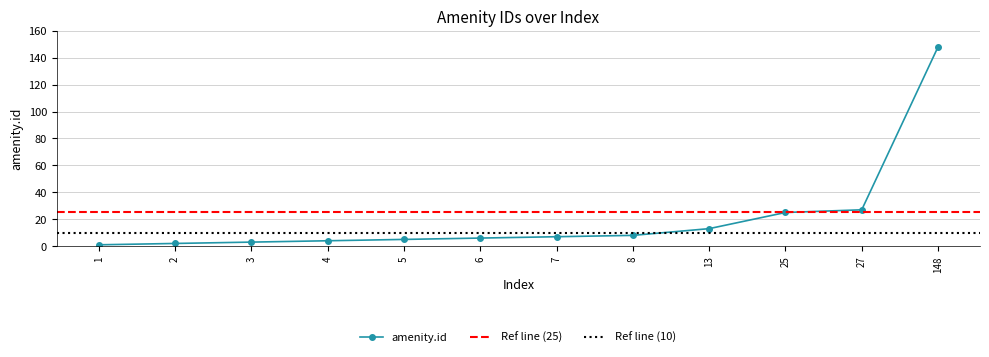

How many data points does each series have?

12